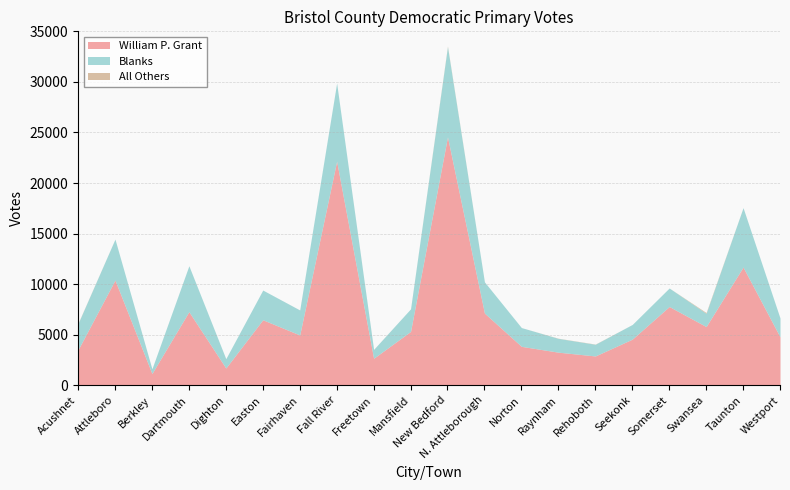

True or false: Blanks and William P. Grant intersect in this chart.

False